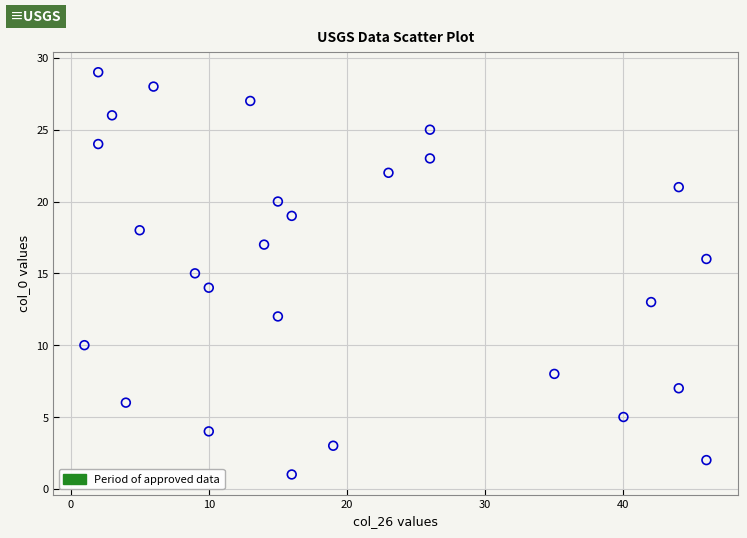

What is the range of X values (max minus min)?

45